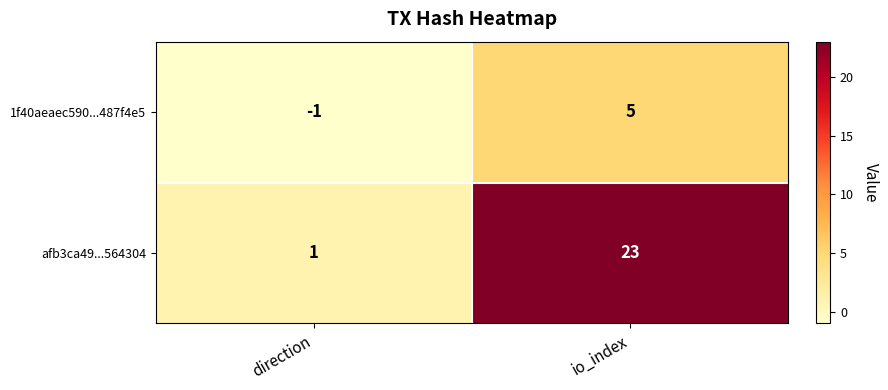

Is the value of 1f40aeaec590...487f4e5 at direction greater than the value of afb3ca49...564304 at direction?

No